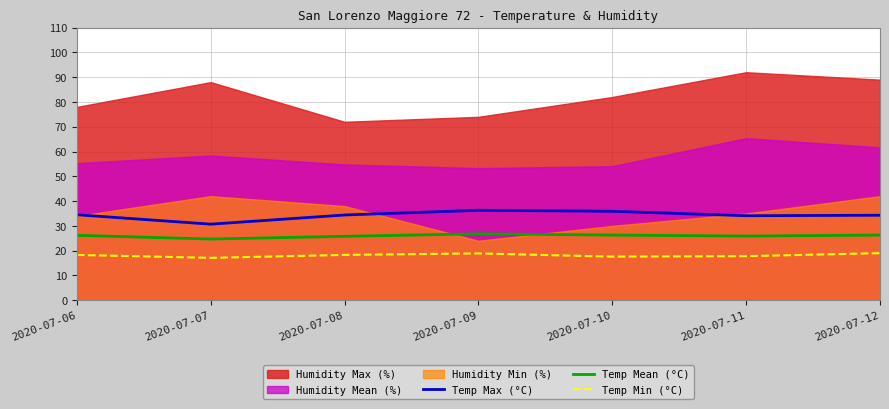

True or false: Temp Min (°C) and Temp Mean (°C) intersect in this chart.

False